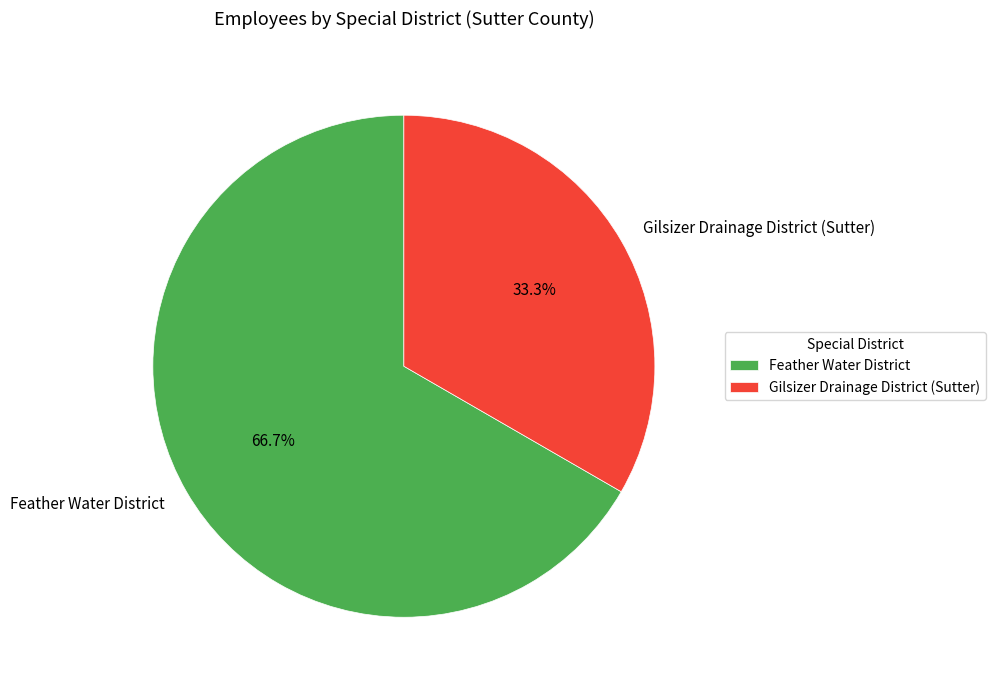

The Feather Water District slice represents 67% of the pie. True or false?

True